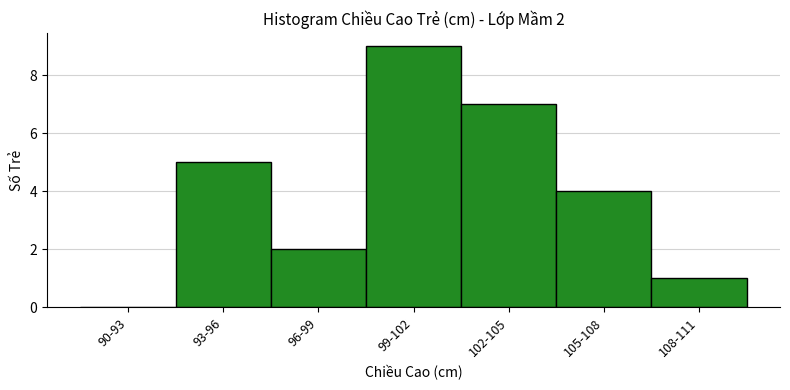

Reading left to right, transcribe all the data shown in this chart.

90-93=0	93-96=5	96-99=2	99-102=9	102-105=7	105-108=4	108-111=1